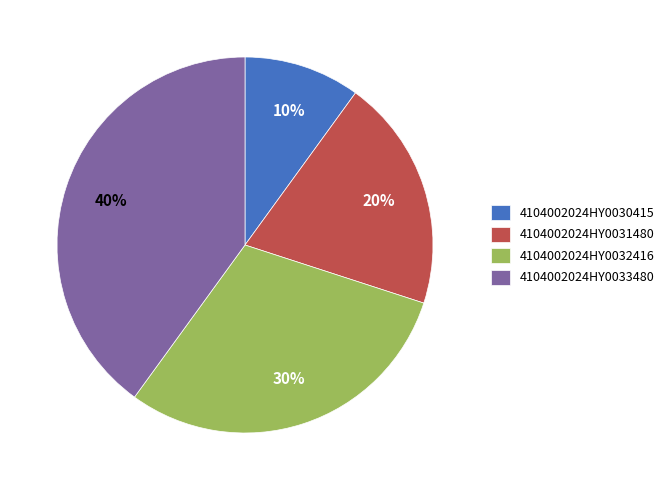

Is it true that 4104002024HY0031480 is 8% of the pie?

False